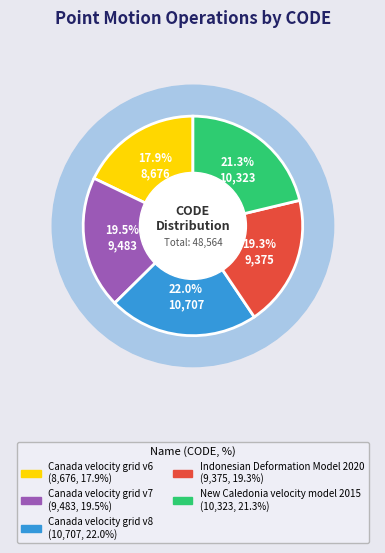

Does Indonesian Deformation Model 2020 account for over 50% of the chart?

No